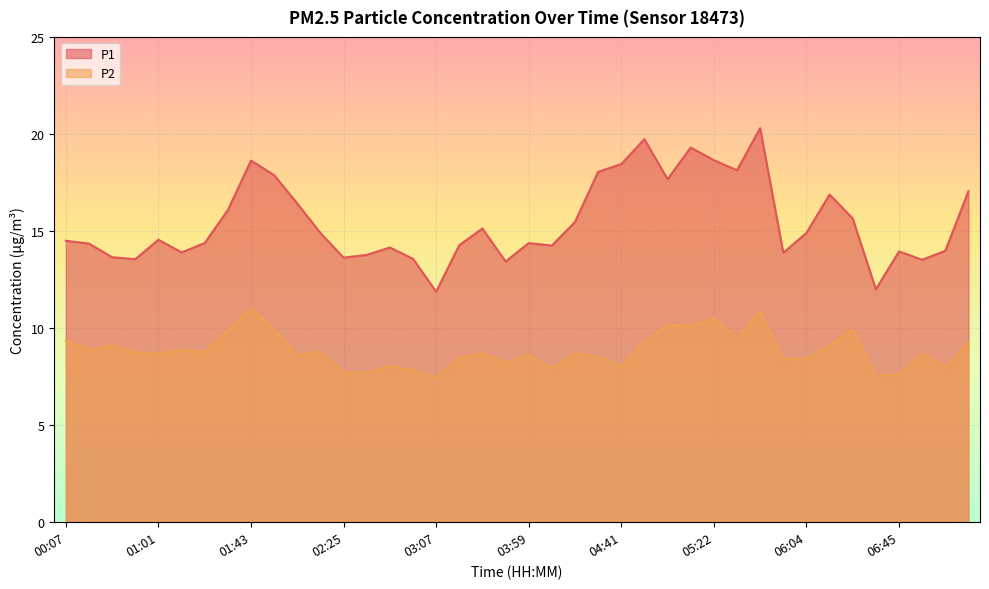

In P1, how many points are lower than both neighbors (excluding endpoints)?

11